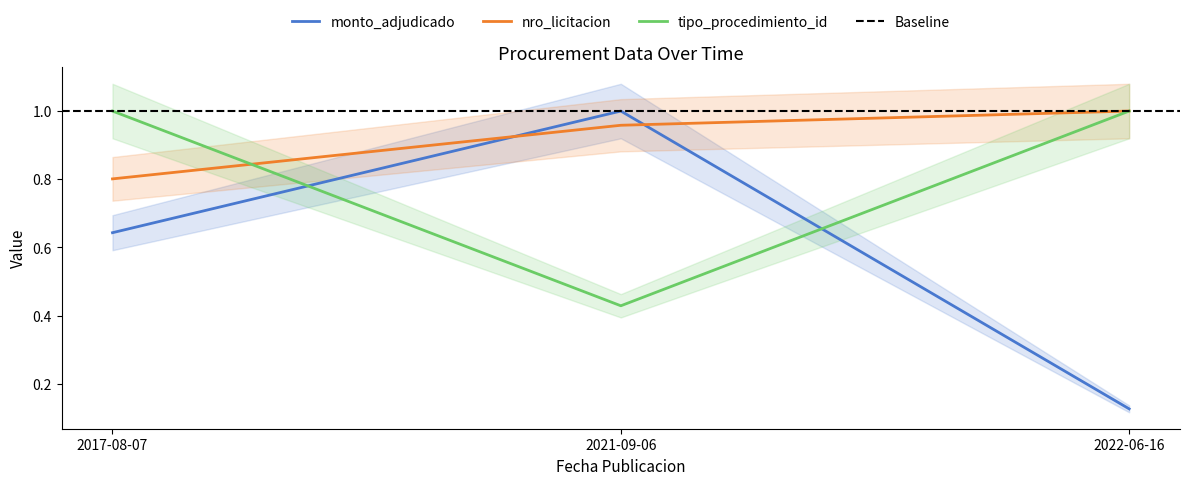

What is the sum of all nro_licitacion values?

2.8